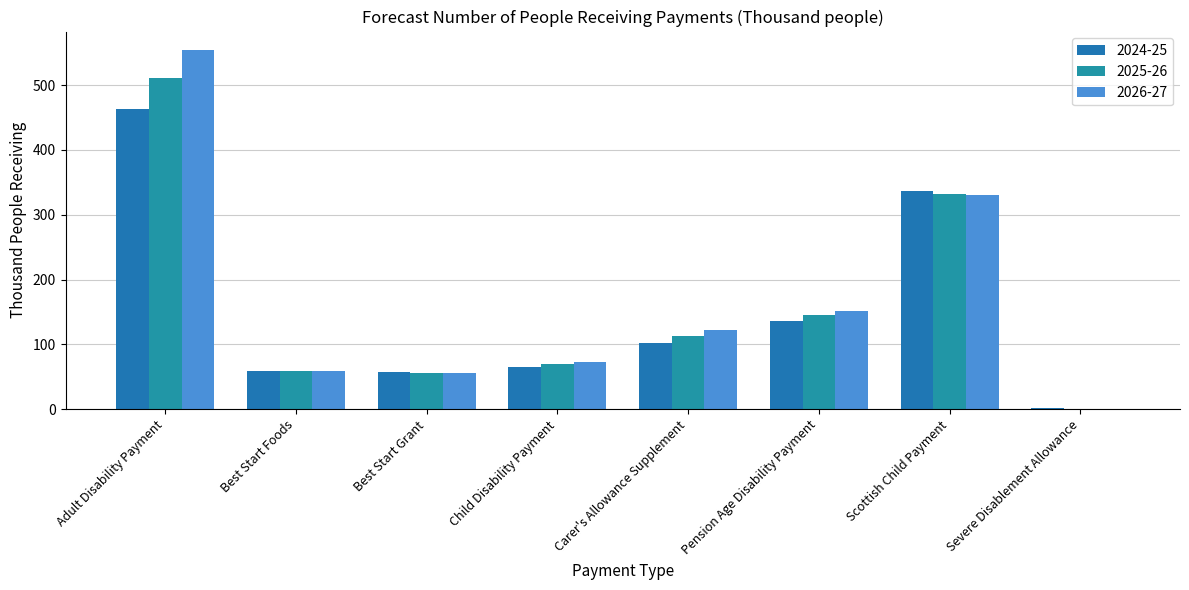

At which category is the sum across all series the highest?

Adult Disability Payment